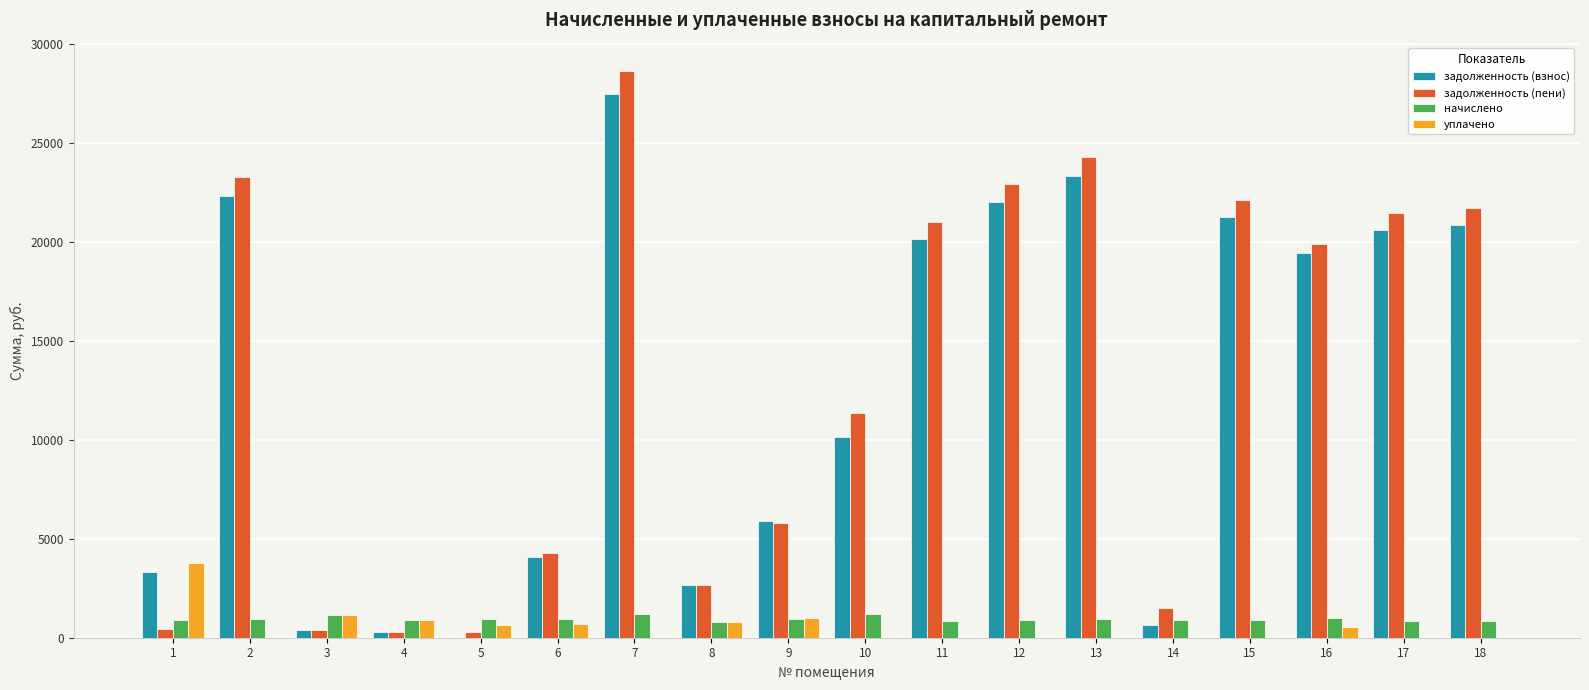

The value of задолженность (пени) at 6 is 4295.6. True or false?

True